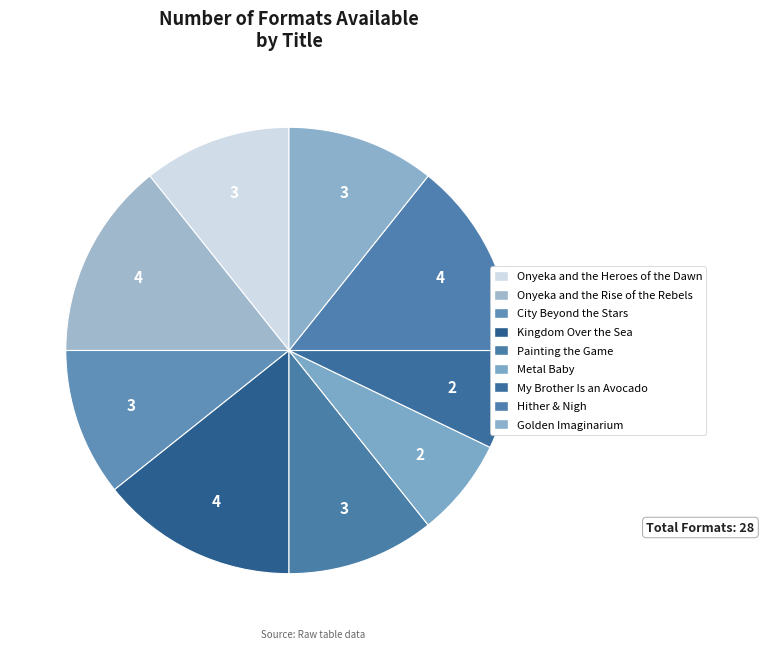

What percentage is the Painting the Game slice, to the nearest percent?

11%